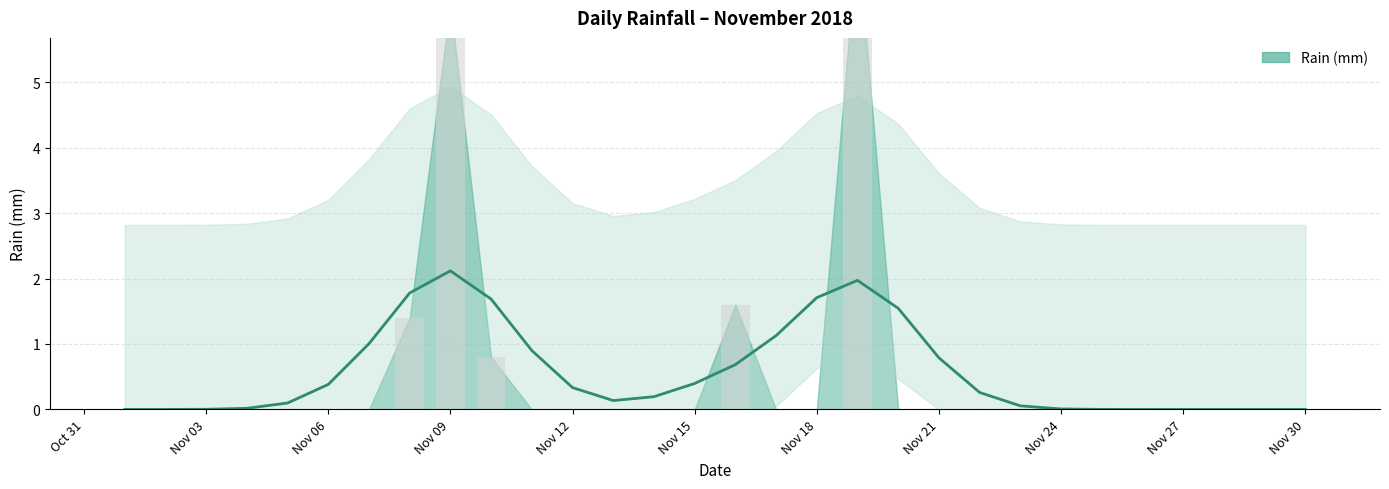

What is the change in value from 2018-11-10 to 2018-11-24?

-0.8